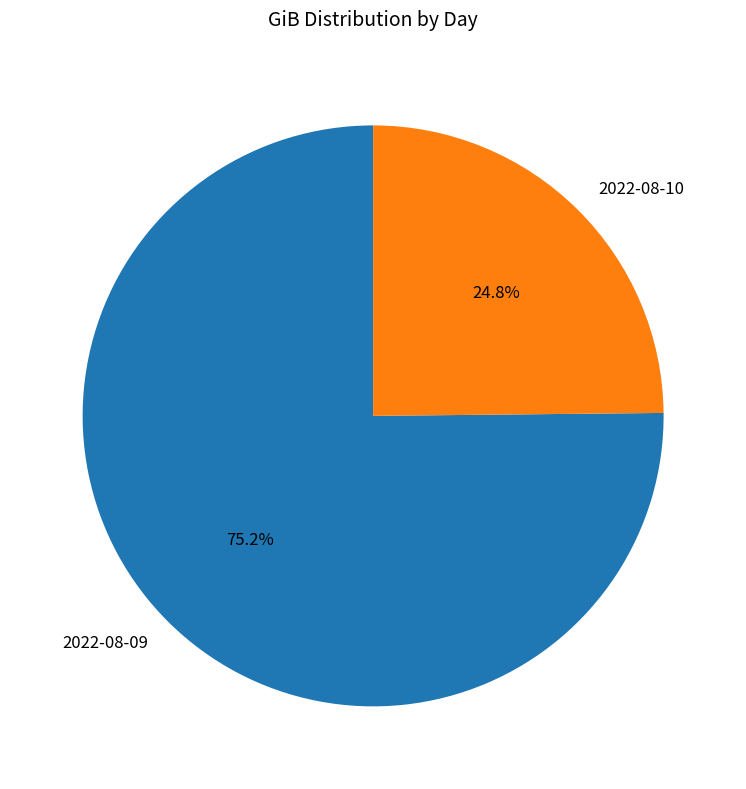

Combined, what portion of the pie is 2022-08-10 and 2022-08-09?

100.0%